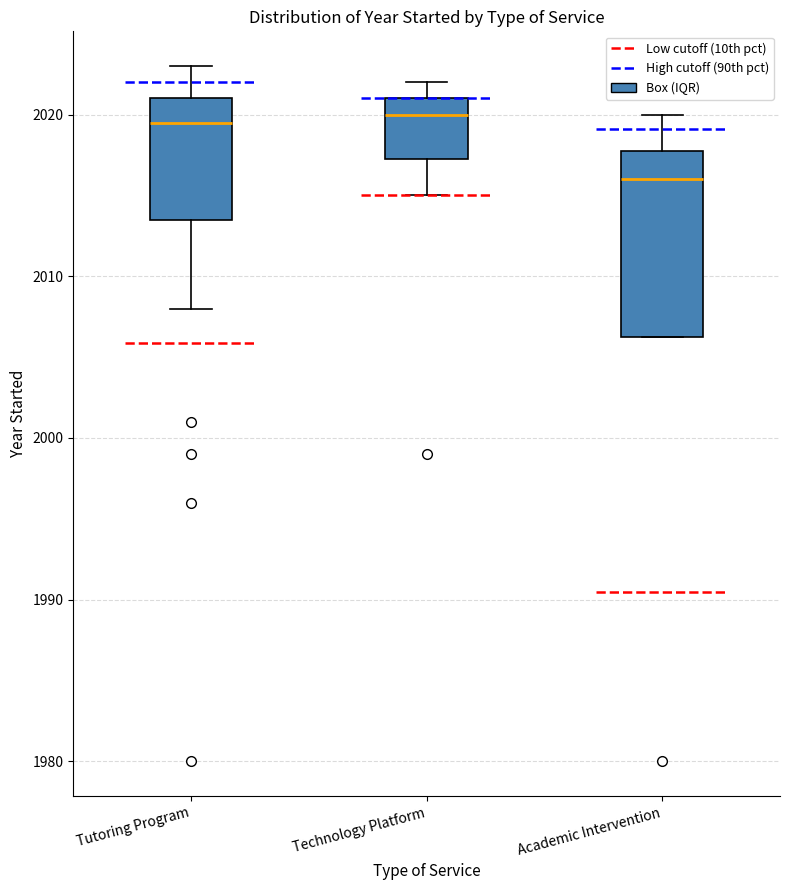

Reading left to right, read every box against the y-axis: the position of its median line, the range the box covers, and the ends of its whiskers. The values are not printed on the chart, so give them approximately, as read against the axis.

Tutoring Program: median 2020, box 2014 to 2021, whiskers 2008 to 2023
Technology Platform: median 2020, box 2017 to 2021, whiskers 2015 to 2022
Academic Intervention: median 2016, box 2006 to 2018, whiskers 2006 to 2020